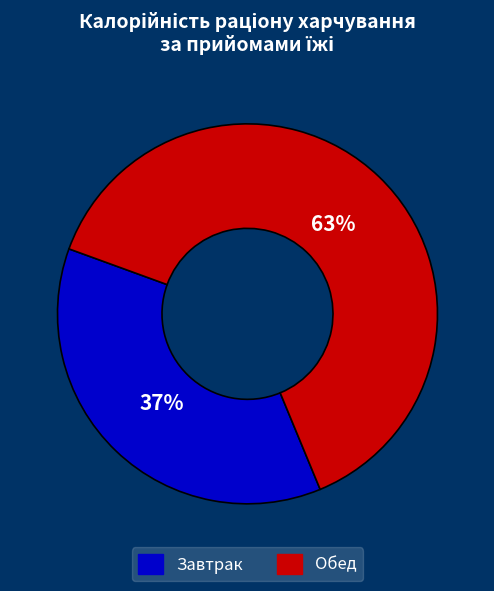

Is there a majority slice in this chart?

Yes